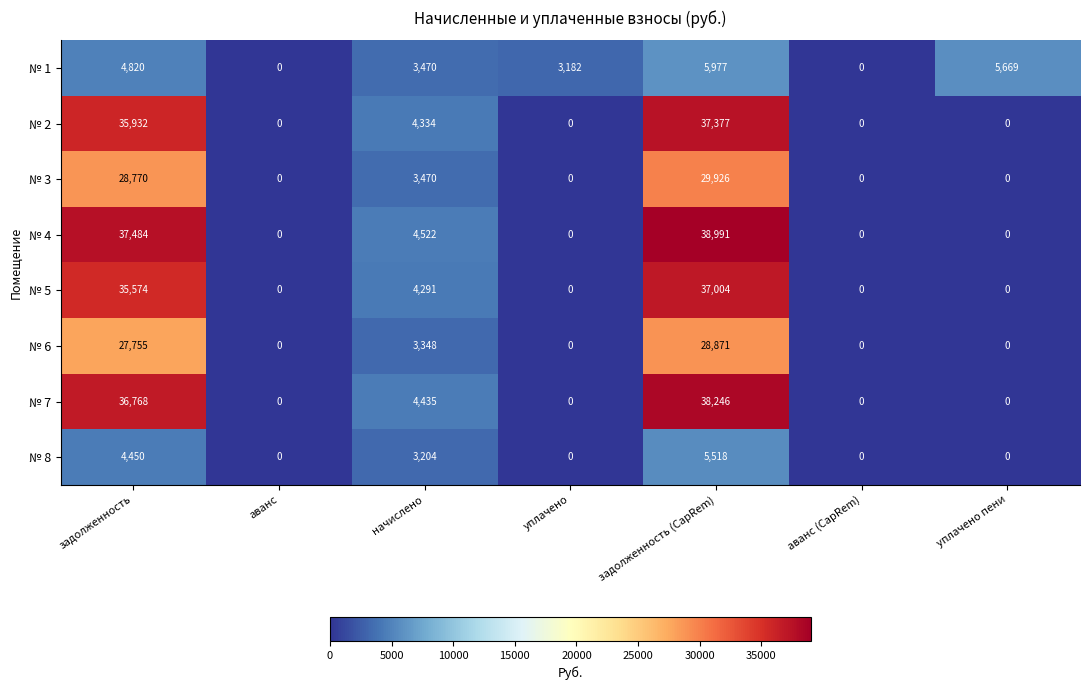

At задолженность, list the series in order from smallest to largest.

№ 8, № 1, № 6, № 3, № 5, № 2, № 7, № 4